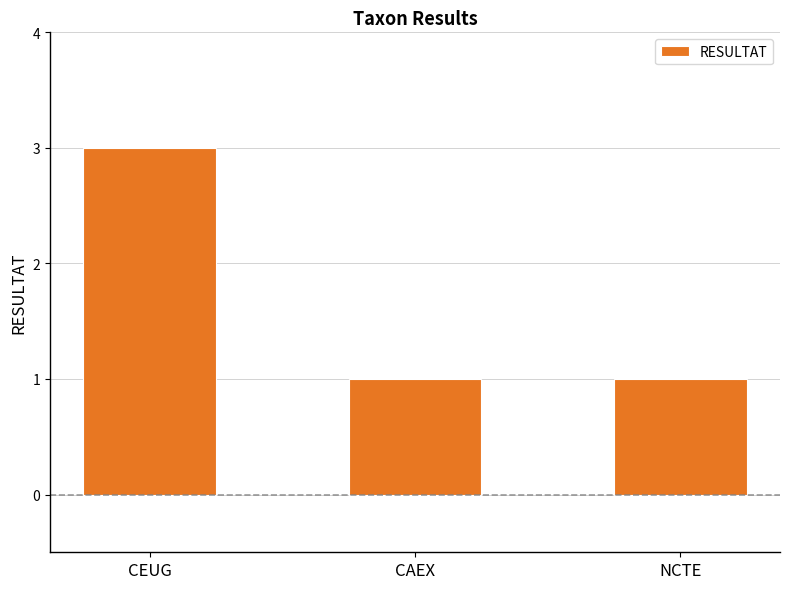

Which has a higher value, CAEX or CEUG?

CEUG